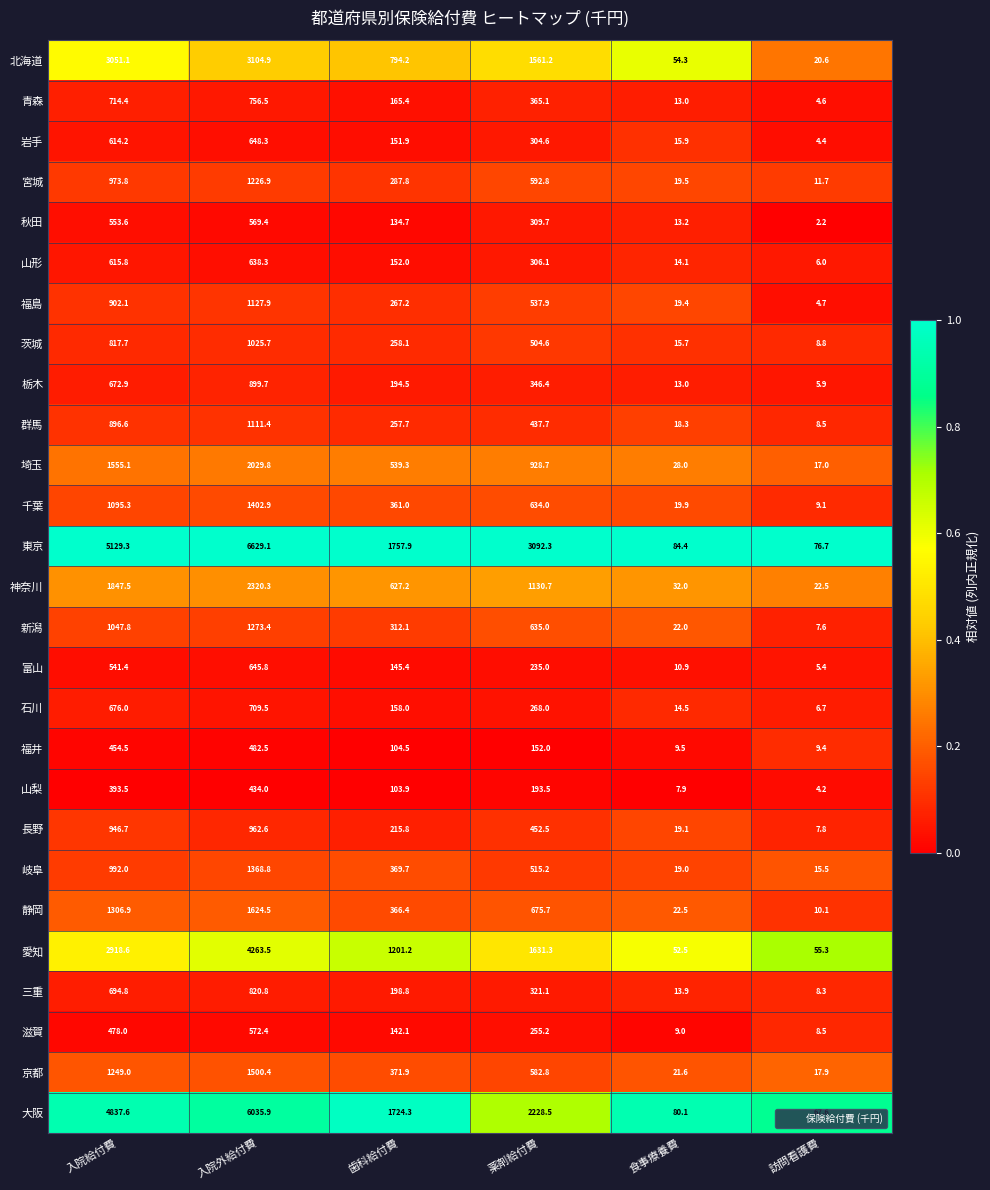

Is it true that 滋賀 equals 572.4 at 入院外給付費?

True